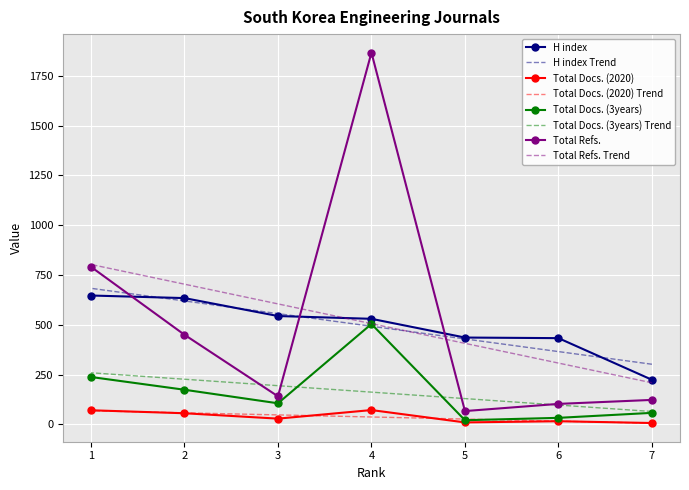

The Total Docs. (2020) series shows 29 at 2. True or false?

False